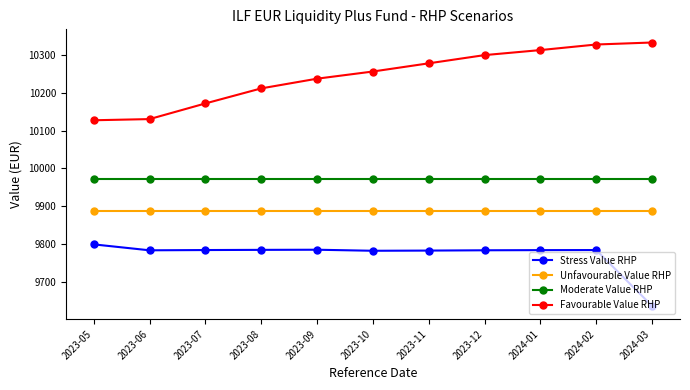

What is the total value across all series at 2023-08?

39856.4